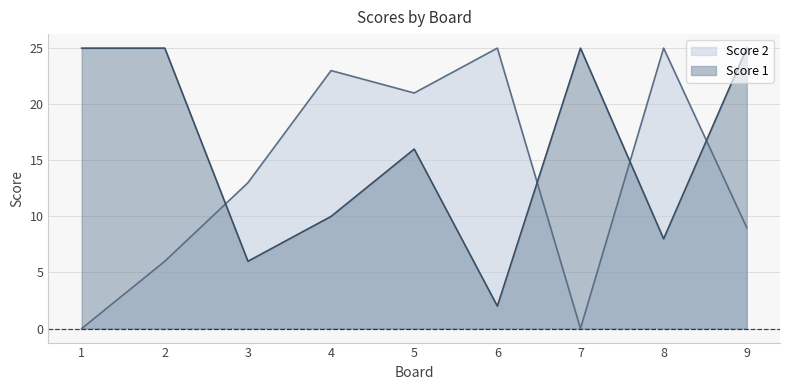

Reading left to right, extract all data points from this chart.

Score 1: 25	25	6	10	16	2	25	8	25
Score 2: 0	6	13	23	21	25	0	25	9